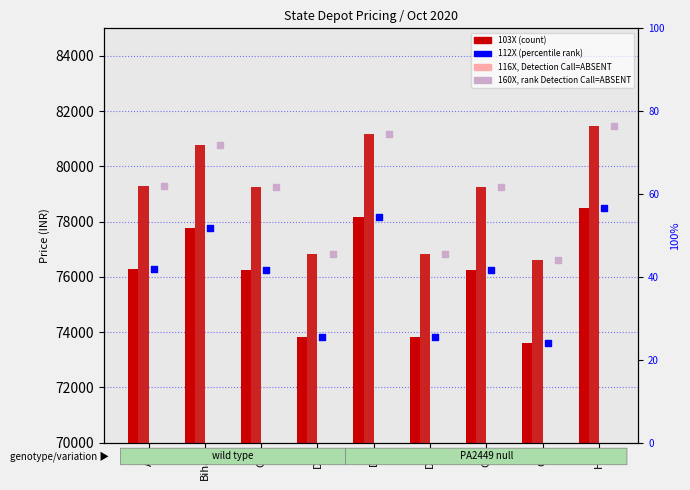

Which series has the widest spread of Y values?

103X